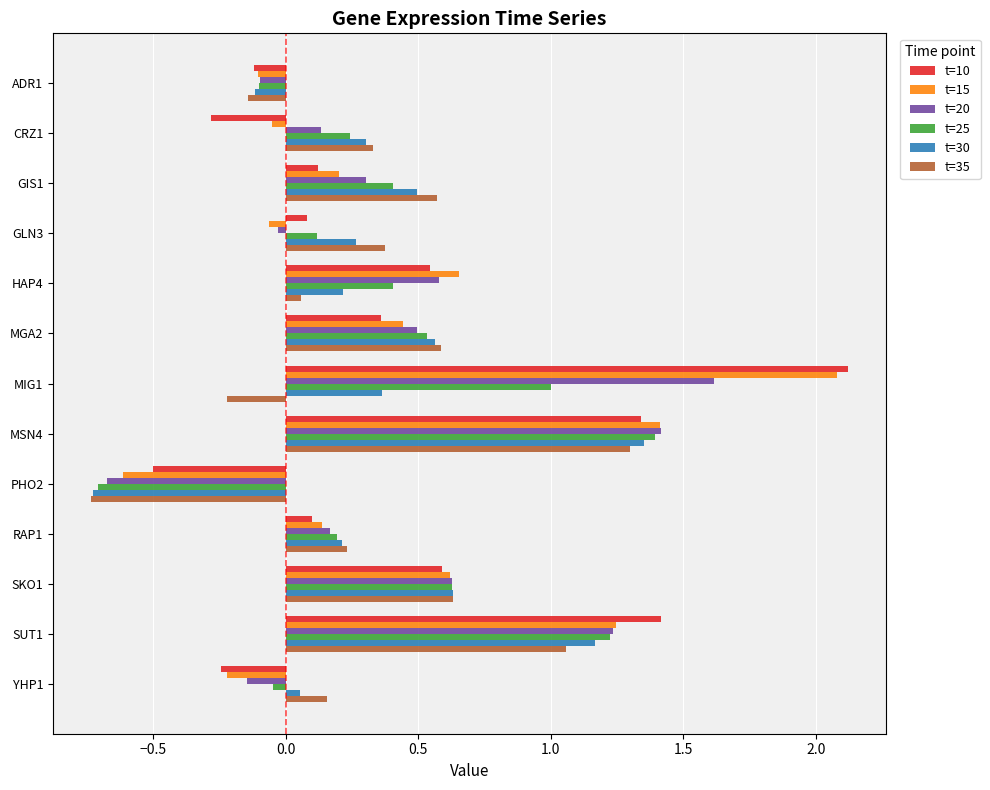

Which series has the largest range (max minus min)?

t=15